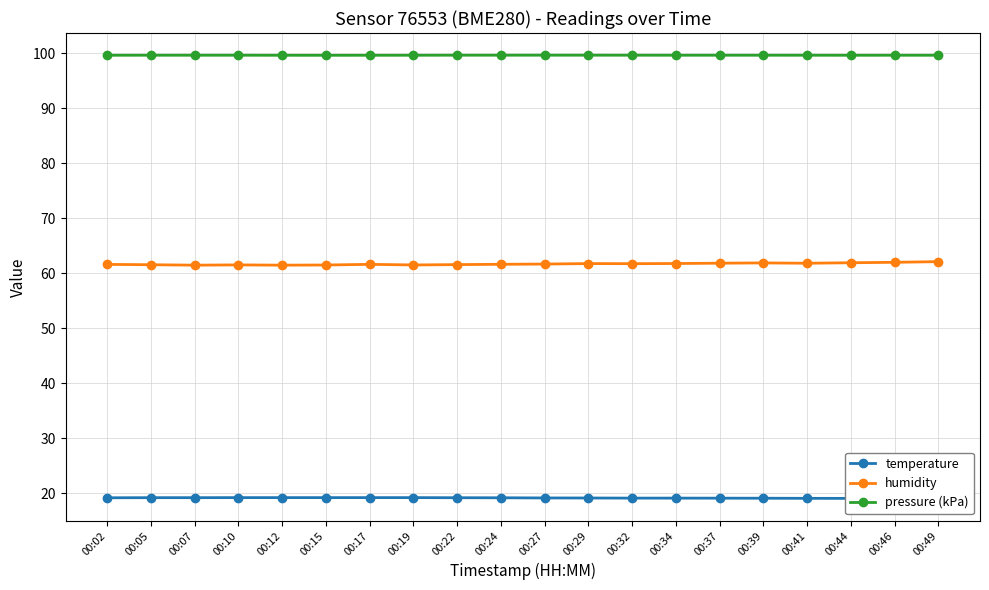

At how many categories does at least one series exceed 28?

20